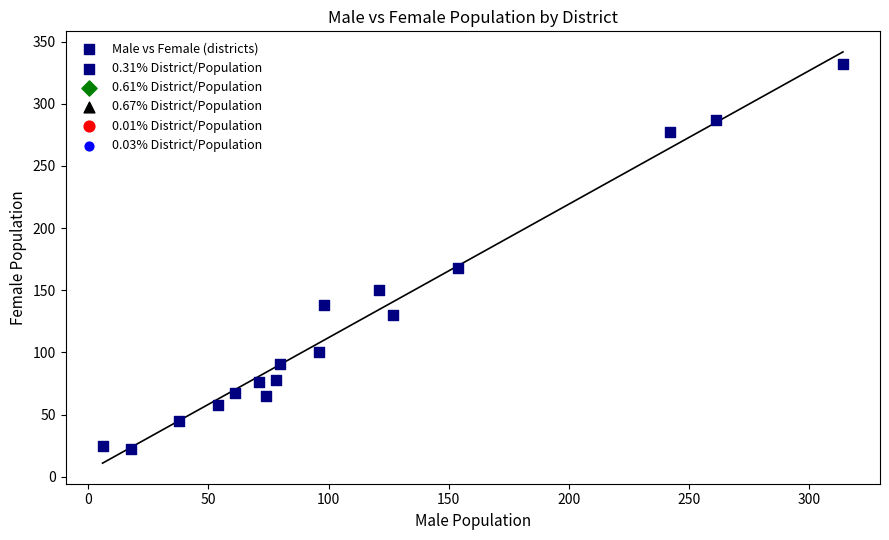

What Y value in the scatter plot is closest to 177?

168